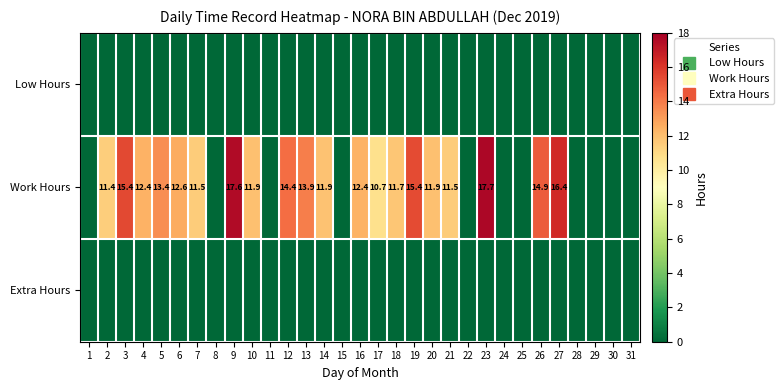

What is the average value of the Work Hours series?

8.7